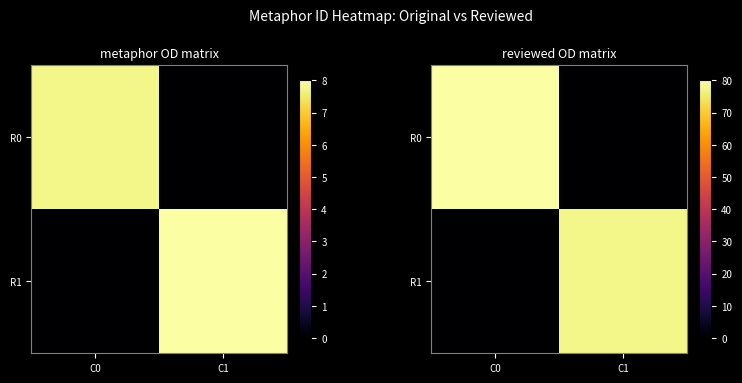

Rank the categories by R1 value from lowest to highest.

C0, C1